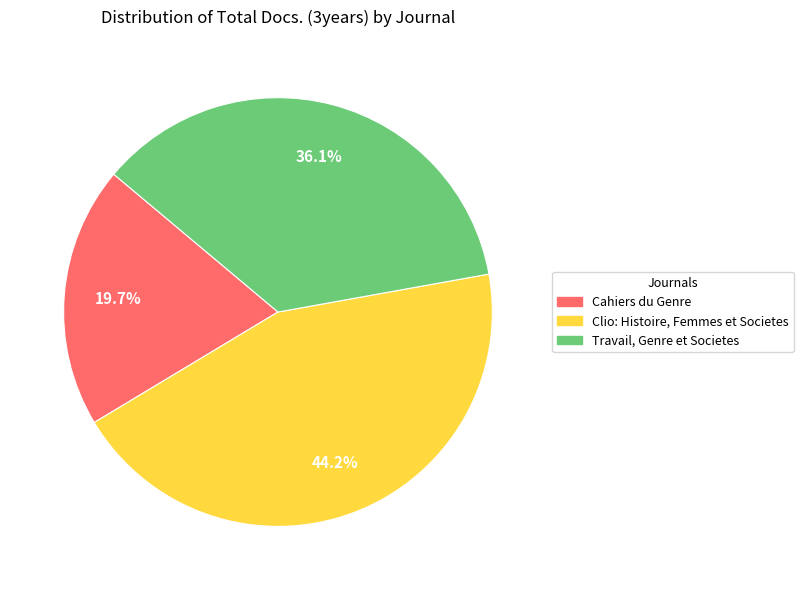

Is there a majority slice in this chart?

No